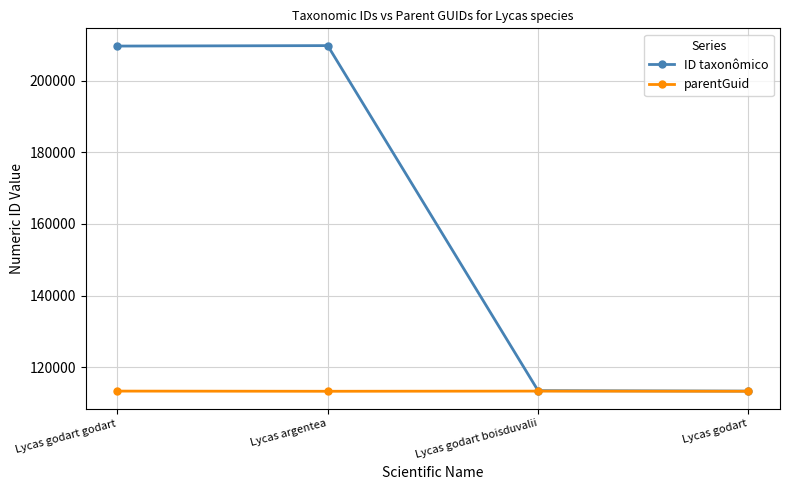

What are all the series names shown in the legend?

ID taxonômico, parentGuid